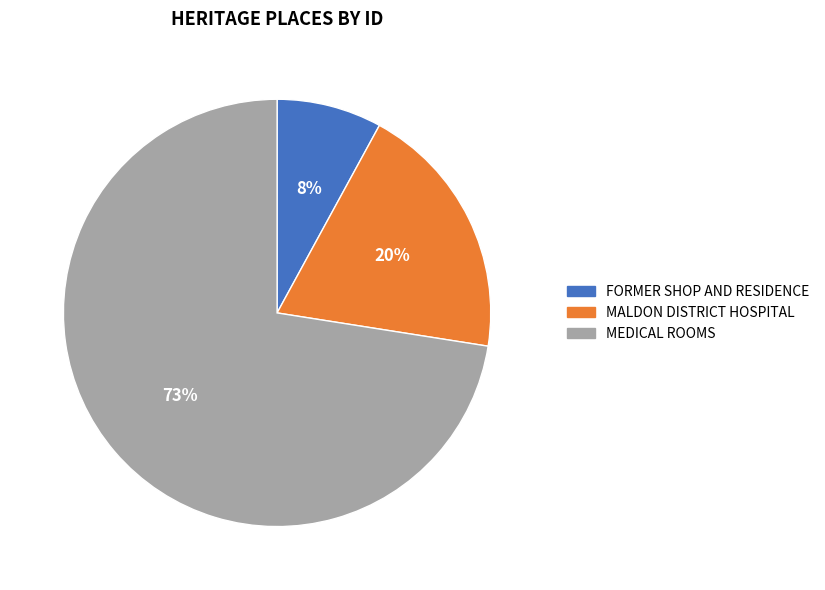

True or false: MALDON DISTRICT HOSPITAL accounts for 20% of the total.

True